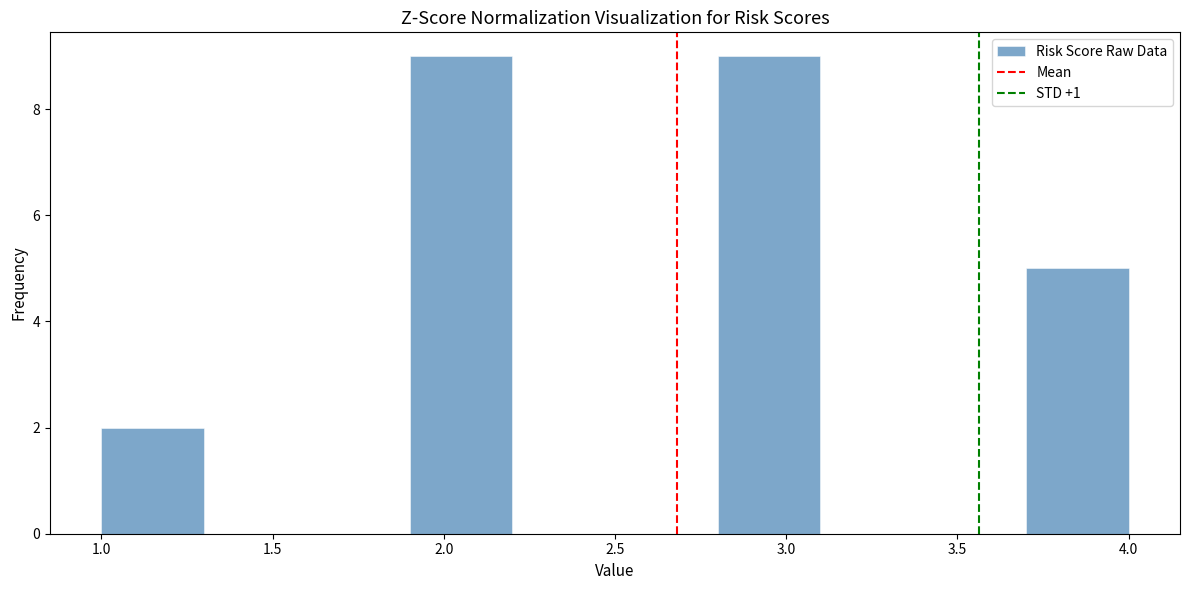

How tall is the bar that spans 3.7 to 4.0 on the x-axis? The values are not printed on the chart, so give them approximately, as read against the axis.

5